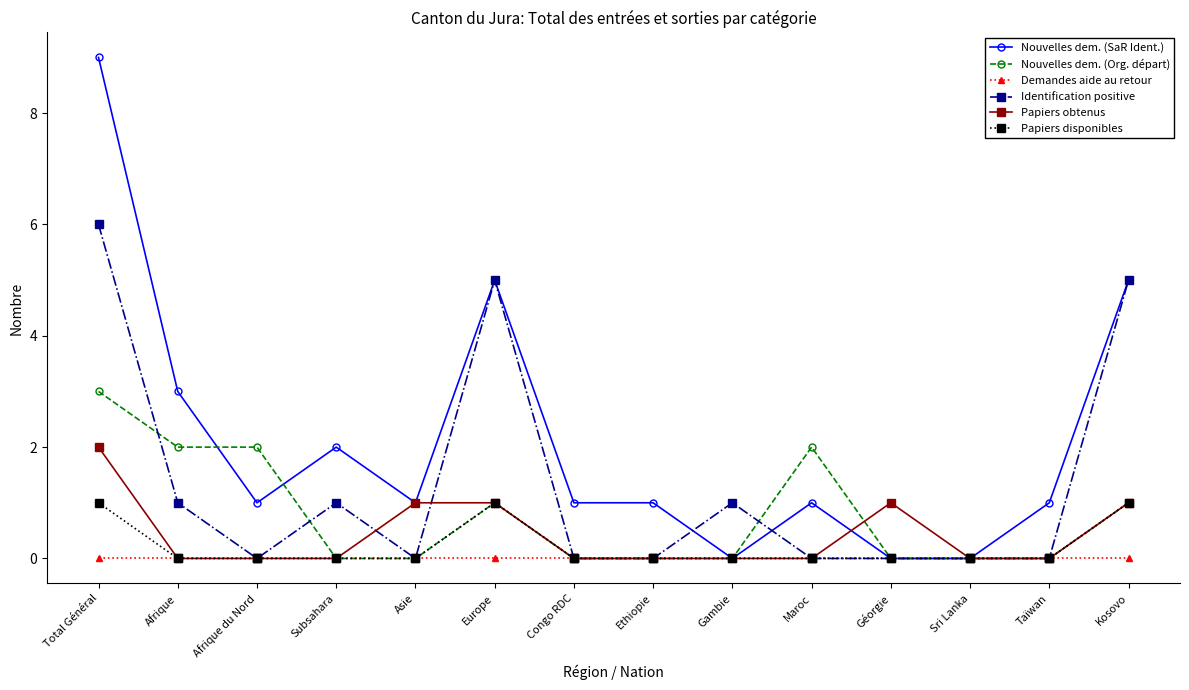

Which series has the largest range (max minus min)?

Nouvelles dem. (SaR Ident.)